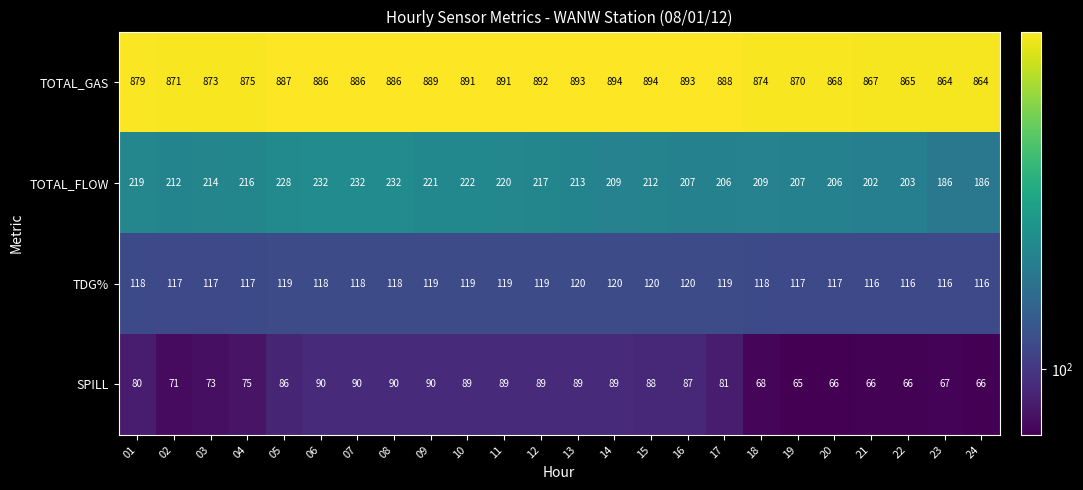

Which category has the lowest value across all series?

19